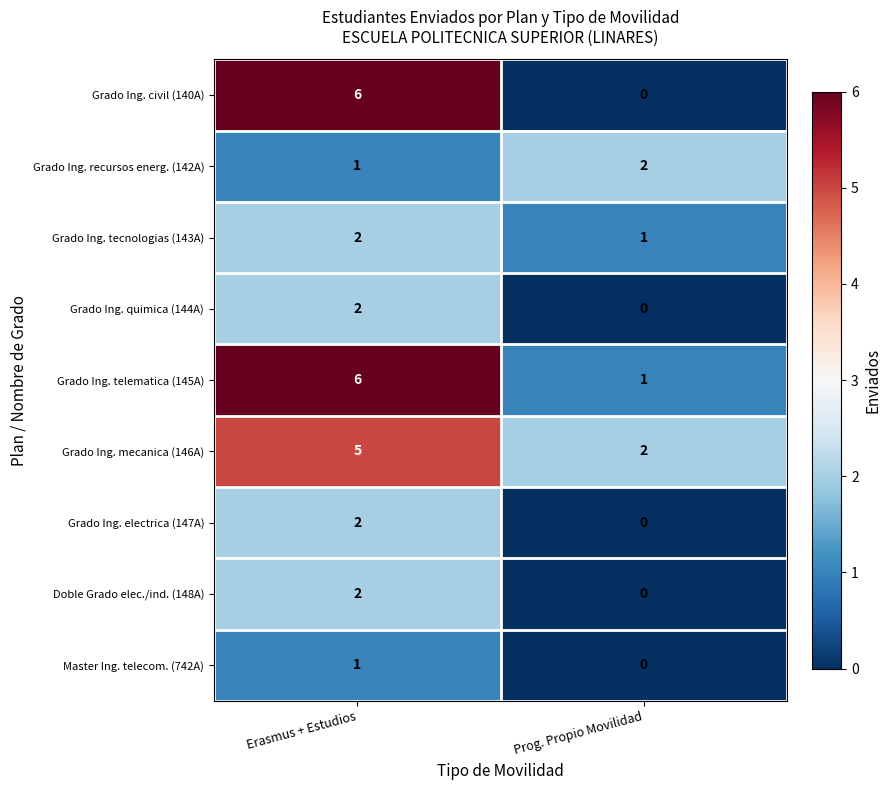

What is the sum of the Grado Ing. telematica (145A) values at Erasmus + Estudios and Prog. Propio Movilidad?

7